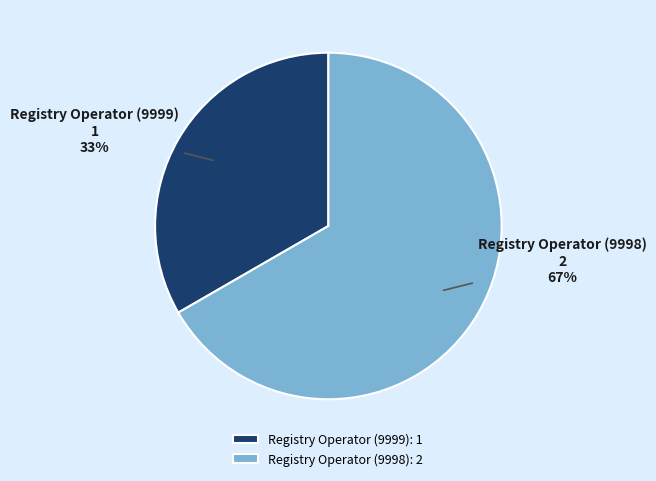

Which slice is the smallest?

Registry Operator (9999)